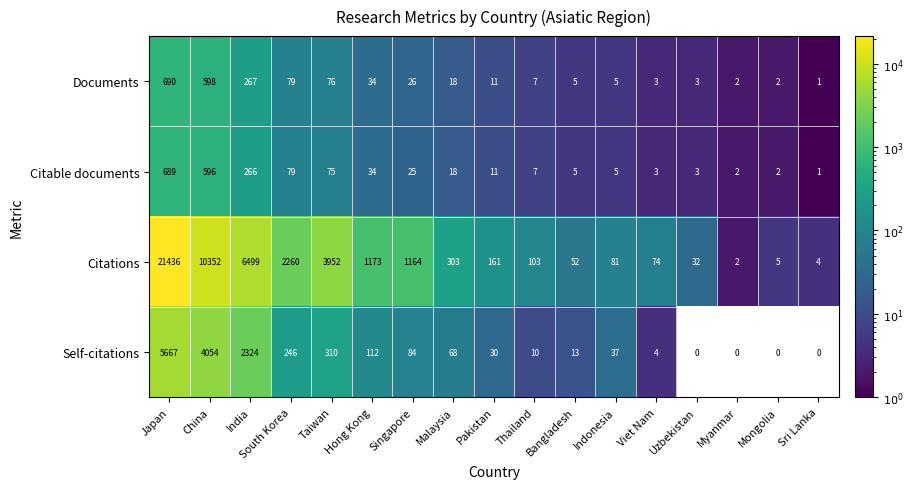

Read the Self-citations value at Hong Kong.

112